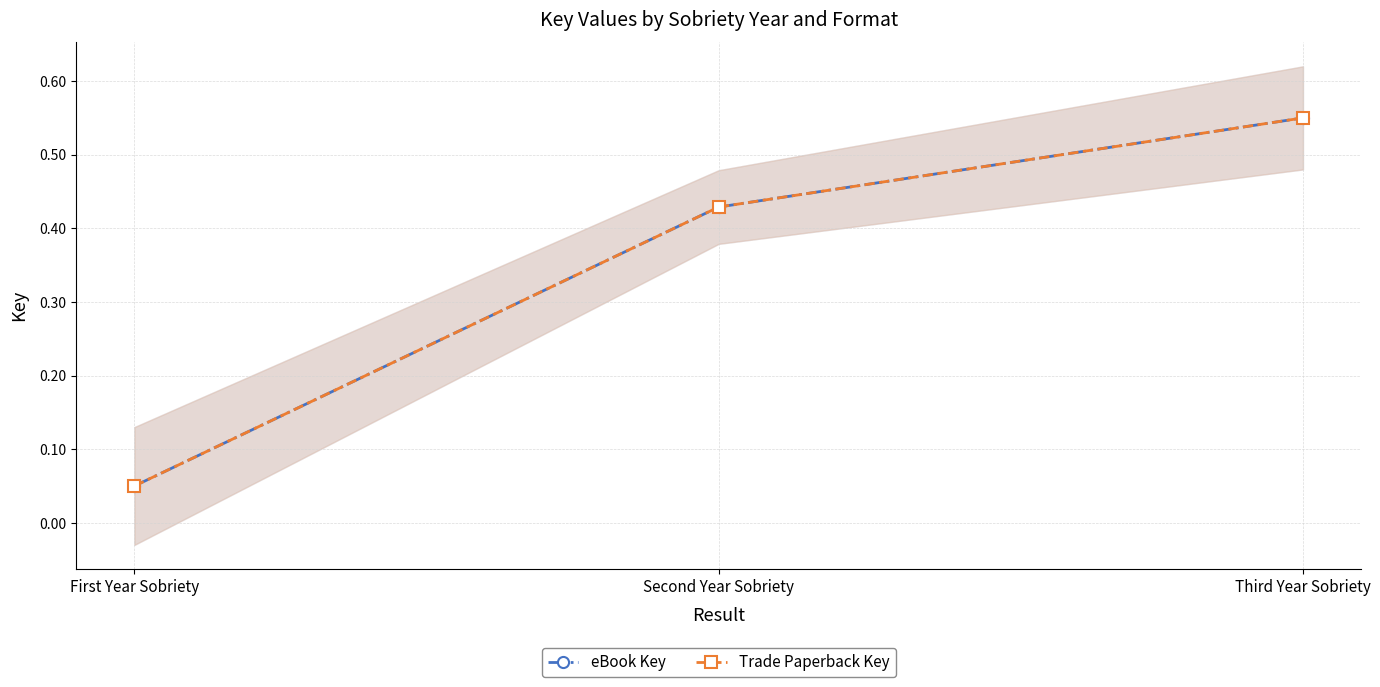

Reading left to right, extract all data points from this chart.

eBook Key: 0.1	0.4	0.5
Trade Paperback Key: 0.1	0.4	0.5